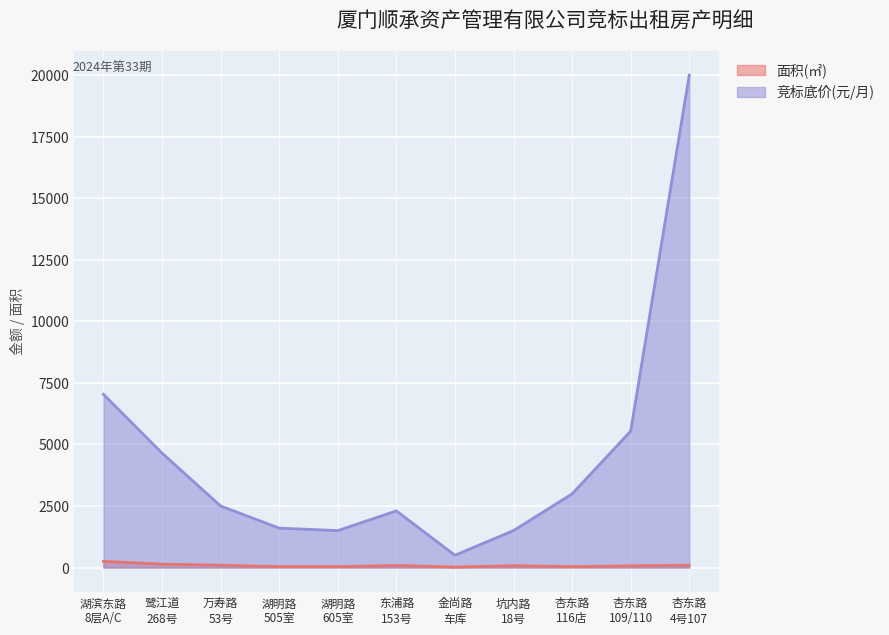

Which series has the widest spread of values?

竞标底价(元/月)